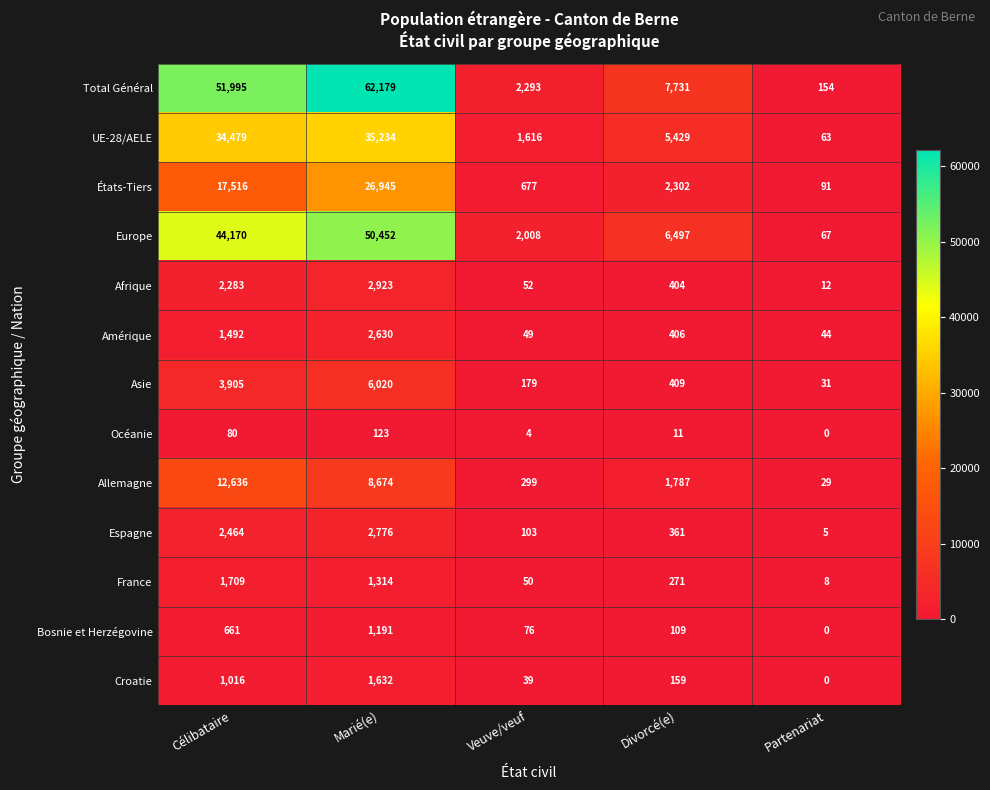

Where does the Asie series first go above 409?

Célibataire